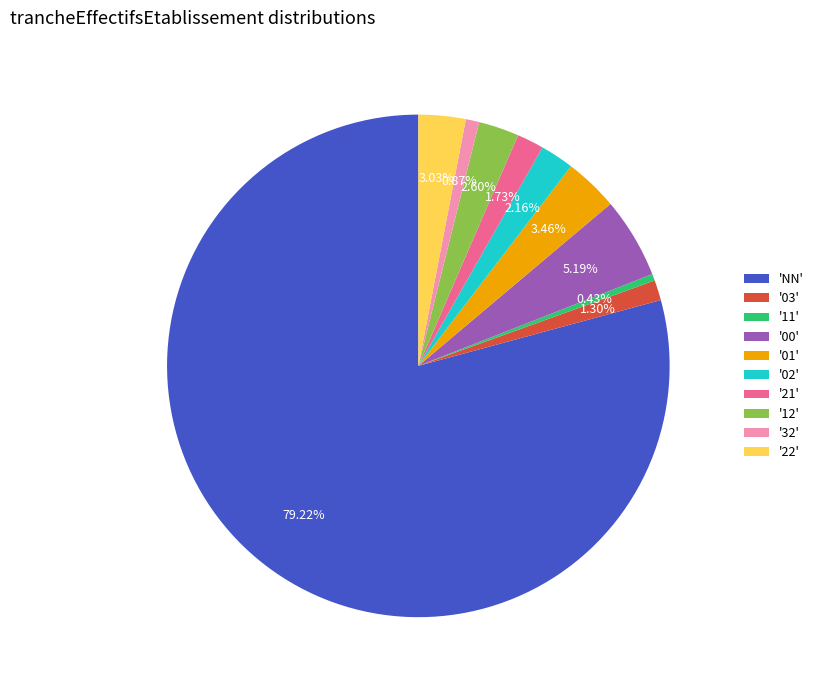

Which slice is the largest?

'NN'